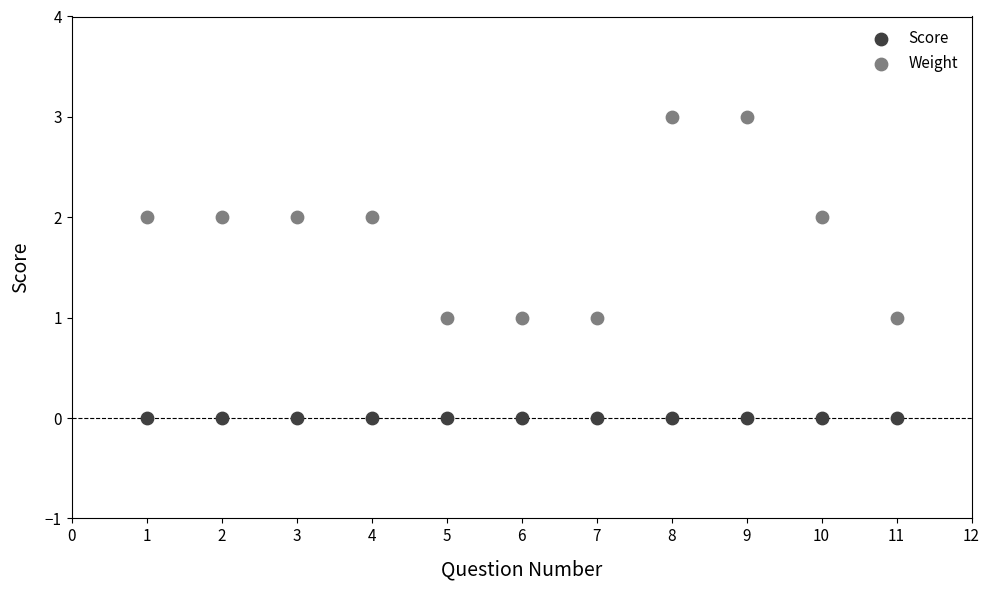

What are all the series names shown in the legend?

Score, Weight